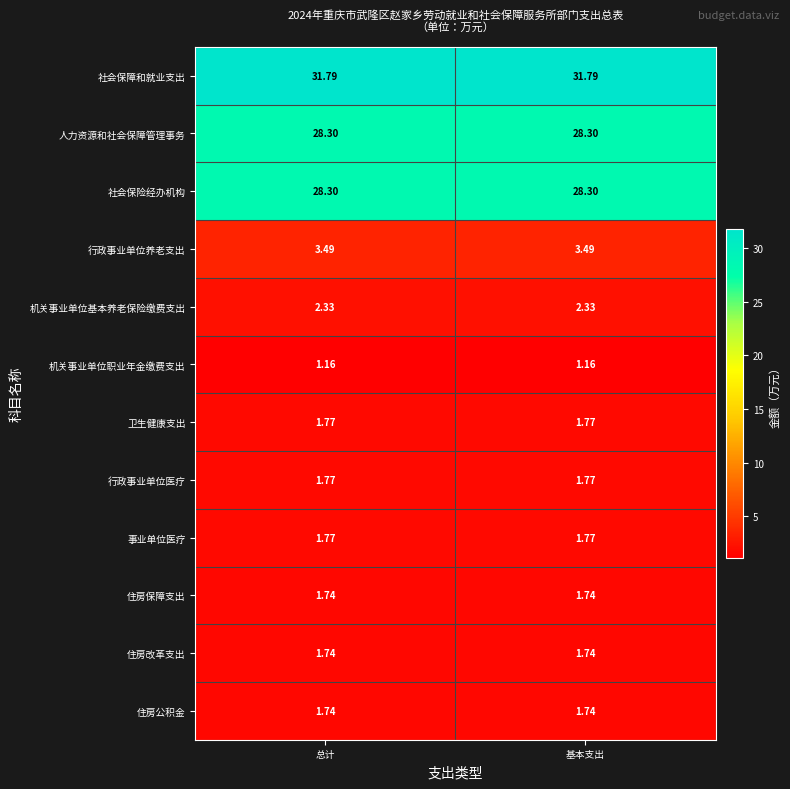

Is the value of 机关事业单位职业年金缴费支出 at 总计 greater than the value of 社会保障和就业支出 at 总计?

No